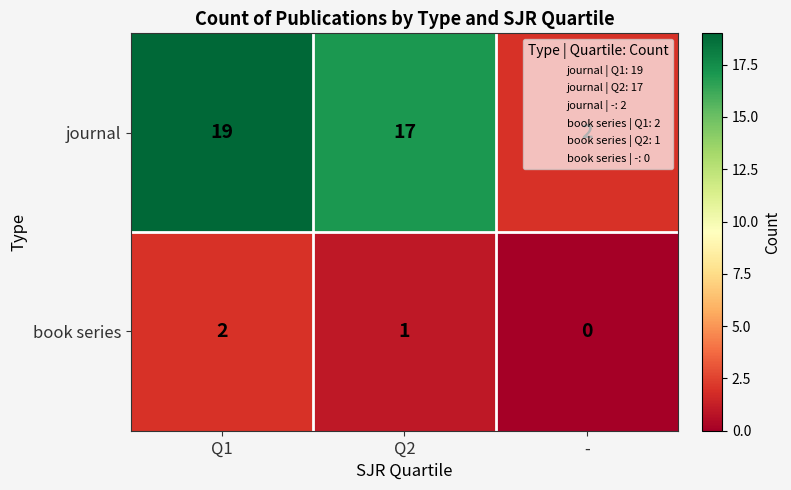

Which series has the widest spread of values?

journal